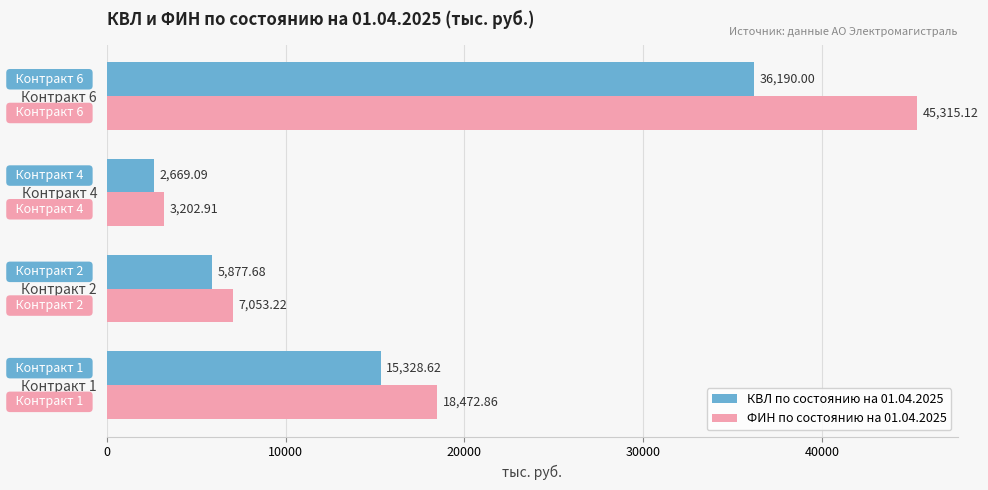

How many values in the КВЛ по состоянию на 01.04.2025 series exceed 15328?

2